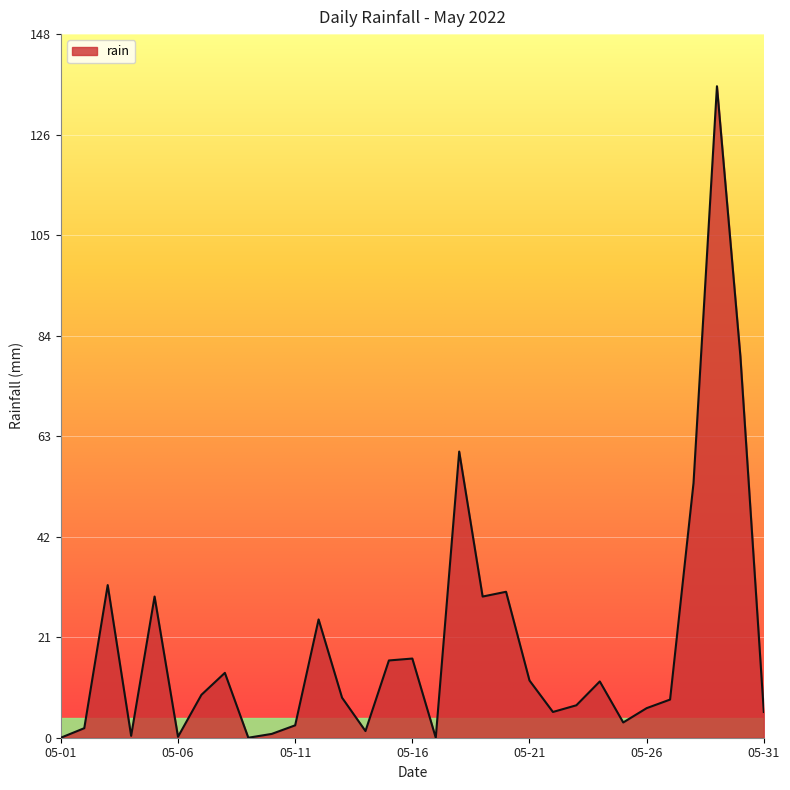

What is the sum of all values?

606.6